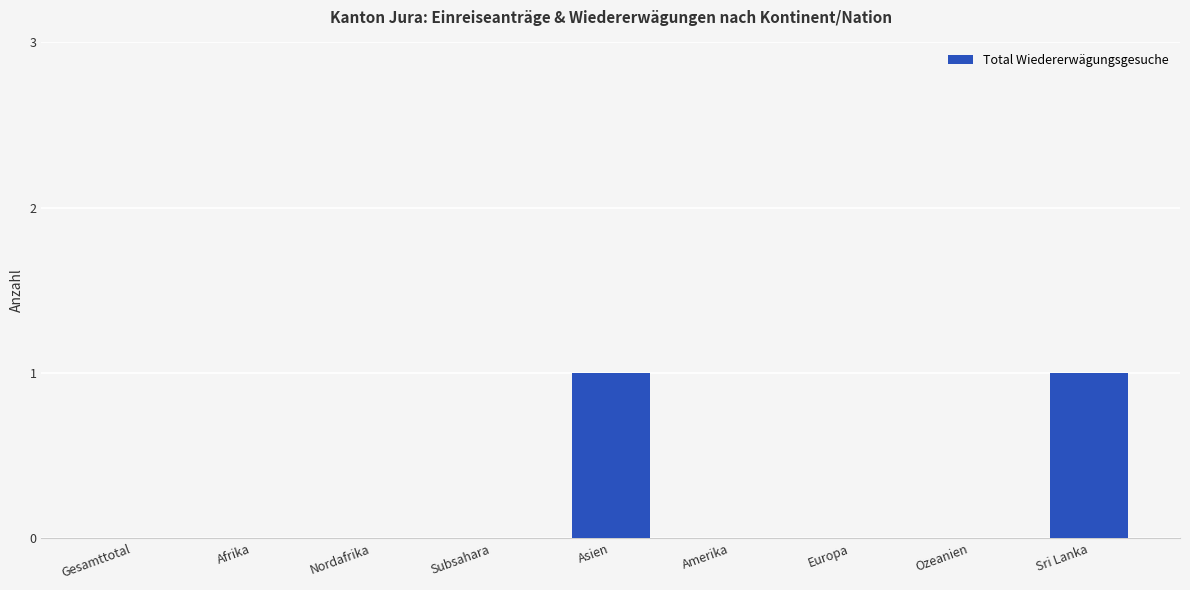

Which has a higher value, Sri Lanka or Europa?

Sri Lanka